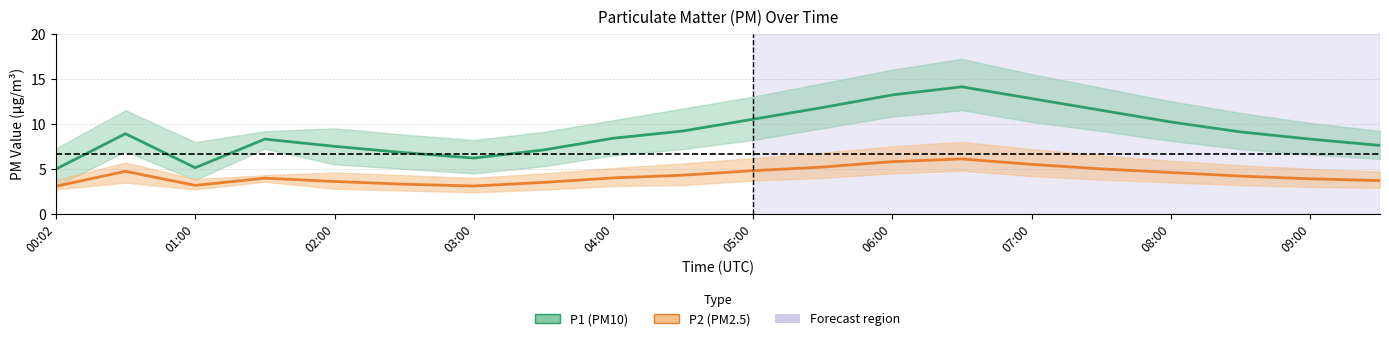

List the labels in order of P2 (PM2.5) value, largest first.

13, 12, 14, 11, 15, 10, 01:00, 16, 09:00, 17, 08:00, 03:00, 18, 19, 04:00, 07:00, 05:00, 02:00, 06:00, 00:02